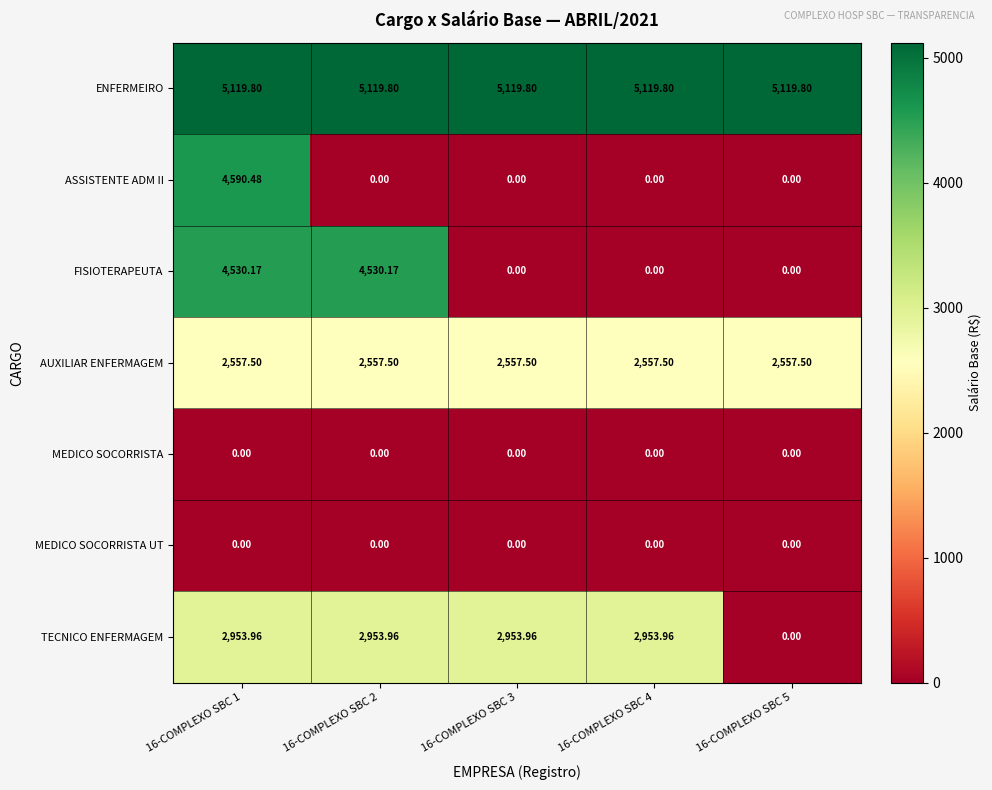

Between 16-COMPLEXO SBC 1 and 16-COMPLEXO SBC 2, which series saw the biggest shift?

ASSISTENTE ADM II